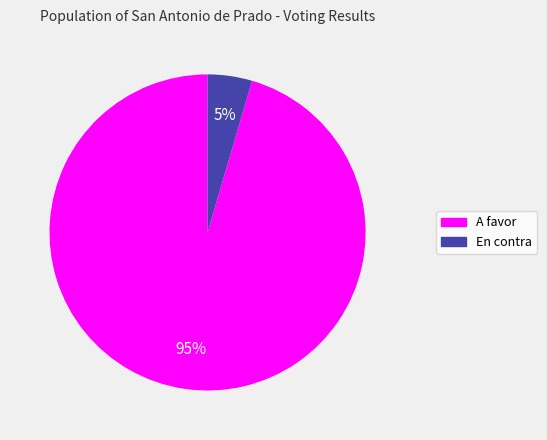

Which slice is the smallest?

En contra